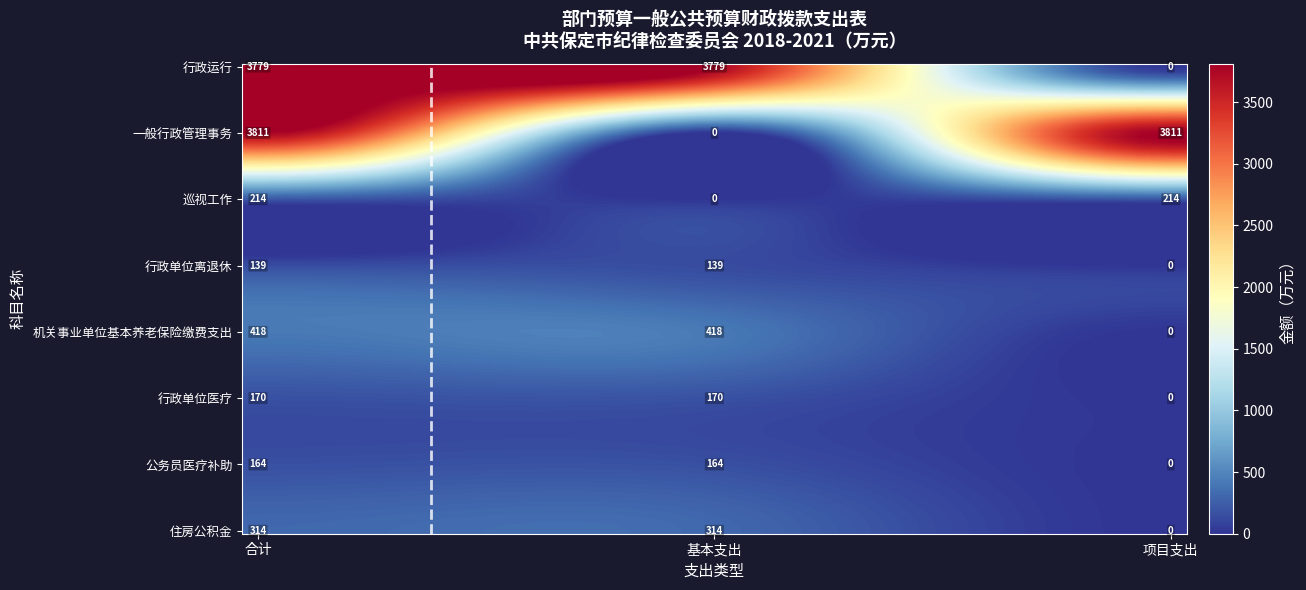

What is the sum of all 一般行政管理事务 values?

7622.3